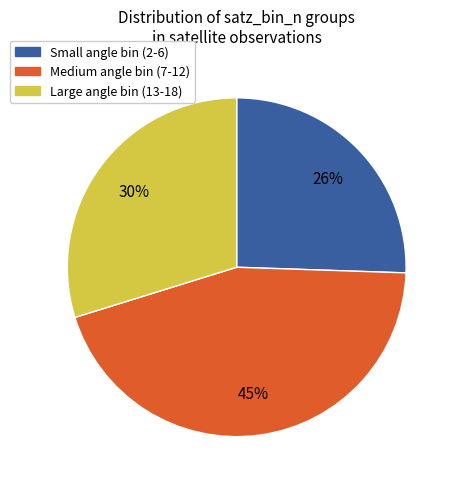

To the nearest percent, what percentage of the pie is Large angle bin (13-18)?

30%